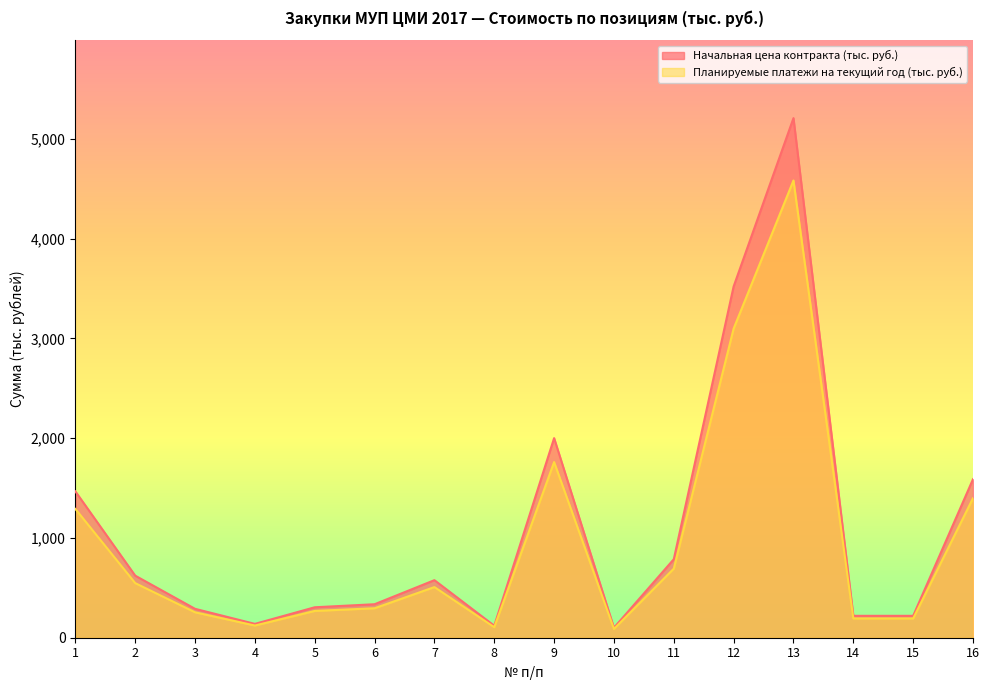

What is the maximum value for Начальная цена контракта (тыс. руб.)?

5206.6